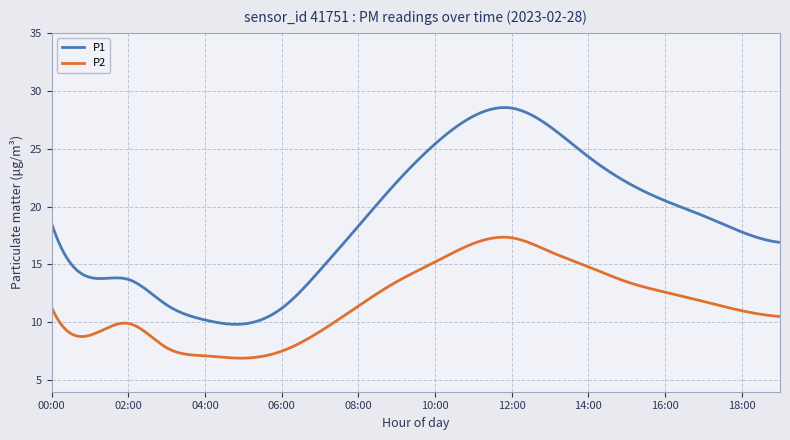

True or false: P1 and P2 intersect in this chart.

False